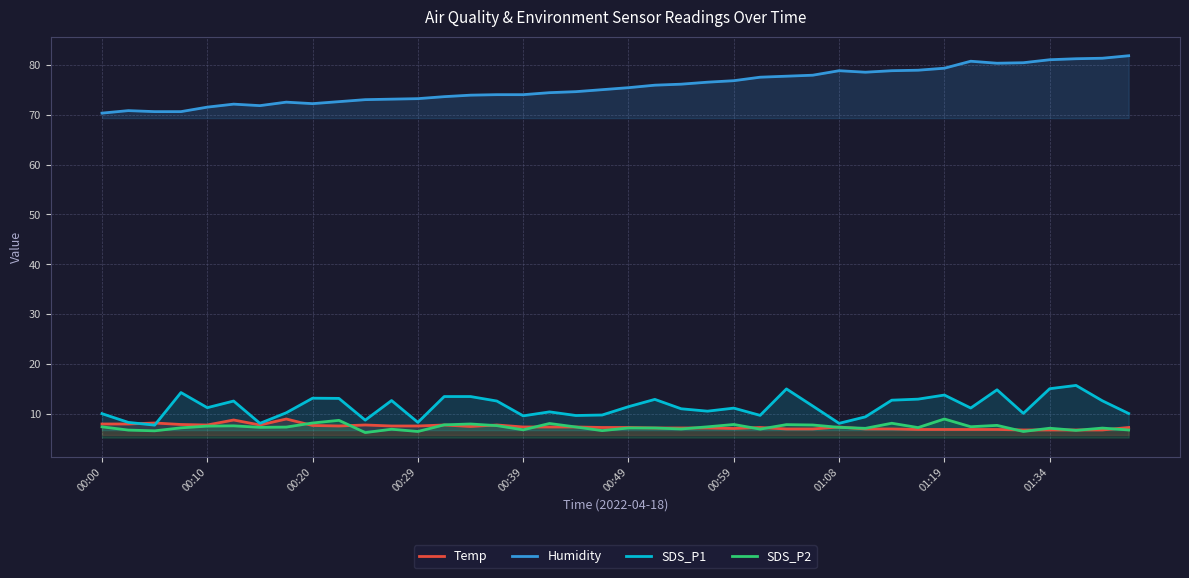

The value of SDS_P1 at 00:20 is 4.0. True or false?

False